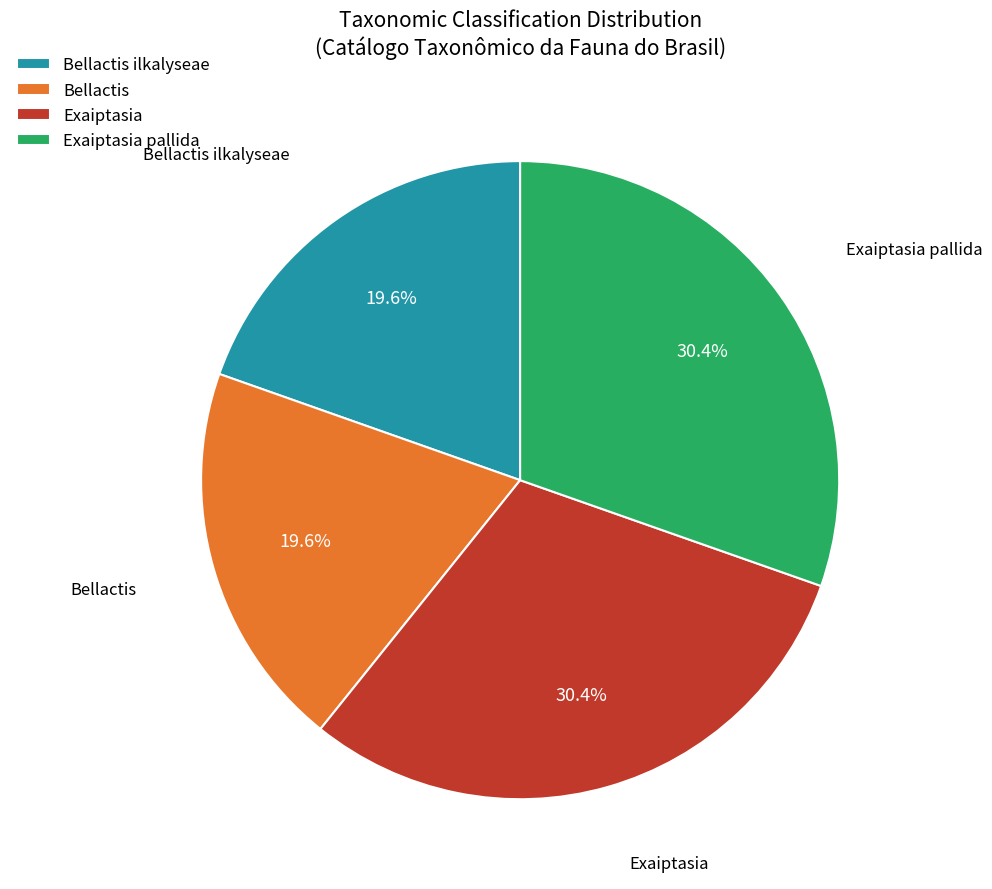

What percentage is the Bellactis ilkalyseae slice, to the nearest percent?

20%